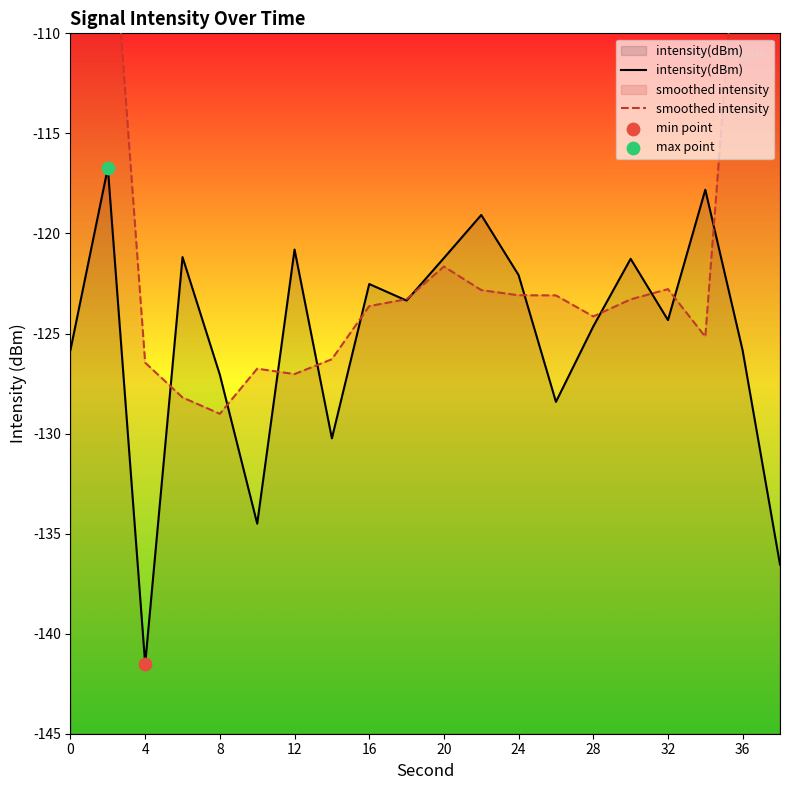

Which series has the largest total across all categories?

smoothed intensity